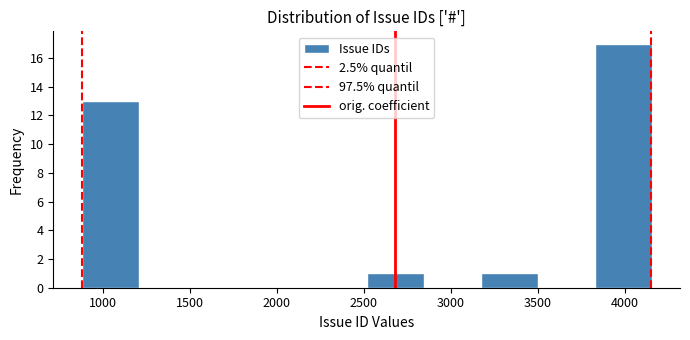

Over which range of the x-axis is the bar tallest?

3850 to 4150